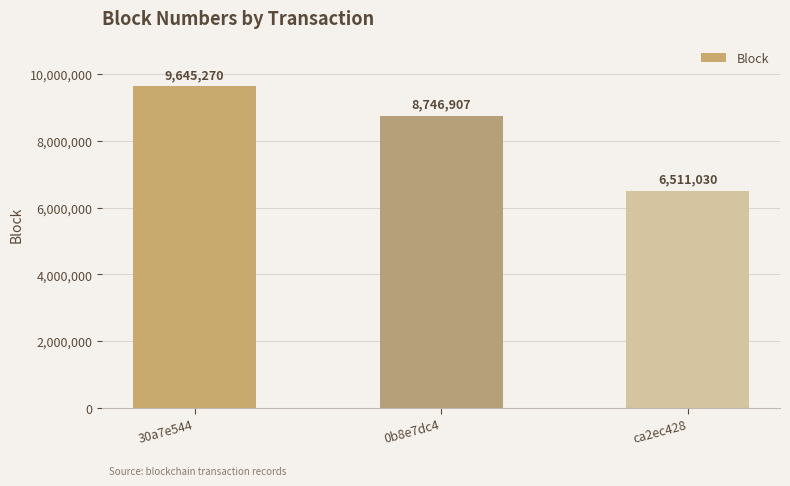

What is the label of the 3rd bar from the right?

30a7e544